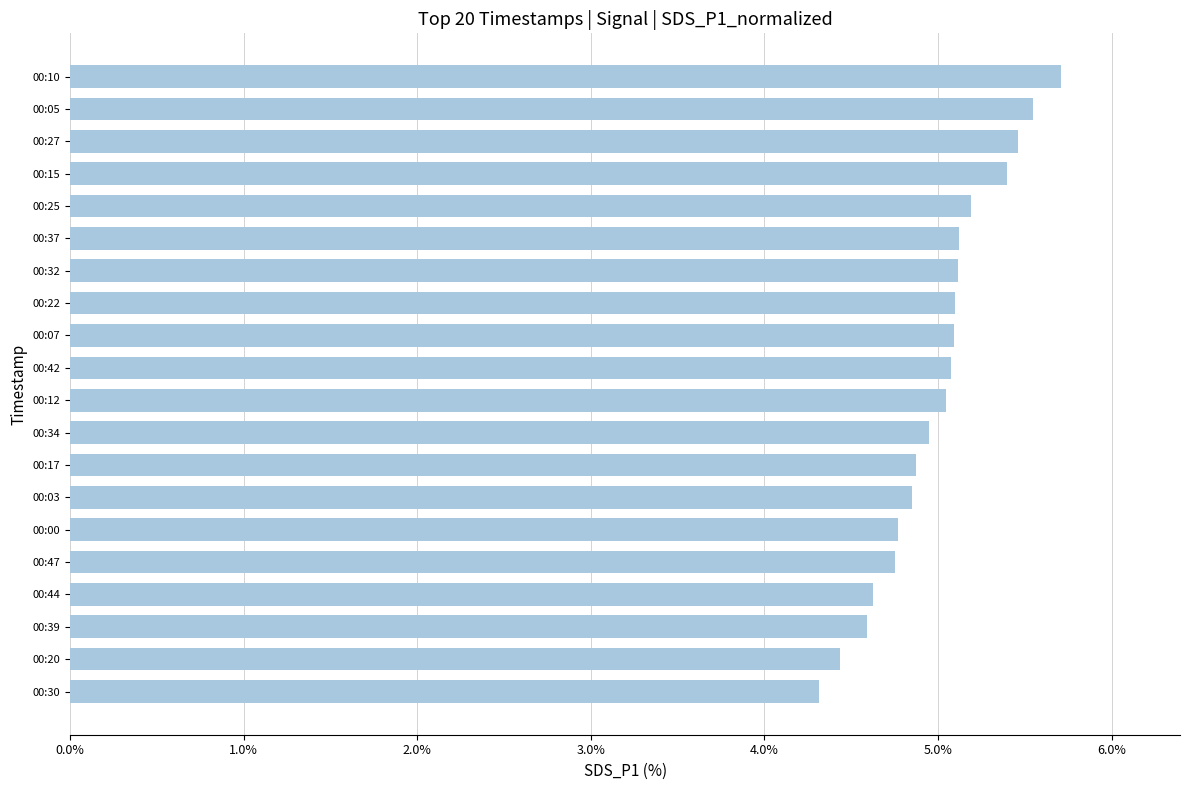

Which category has the highest value across all series?

00:10